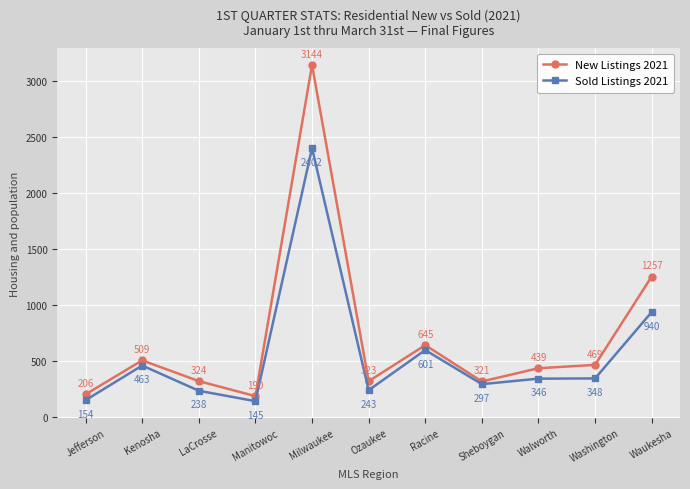

What are all the series names shown in the legend?

New Listings 2021, Sold Listings 2021